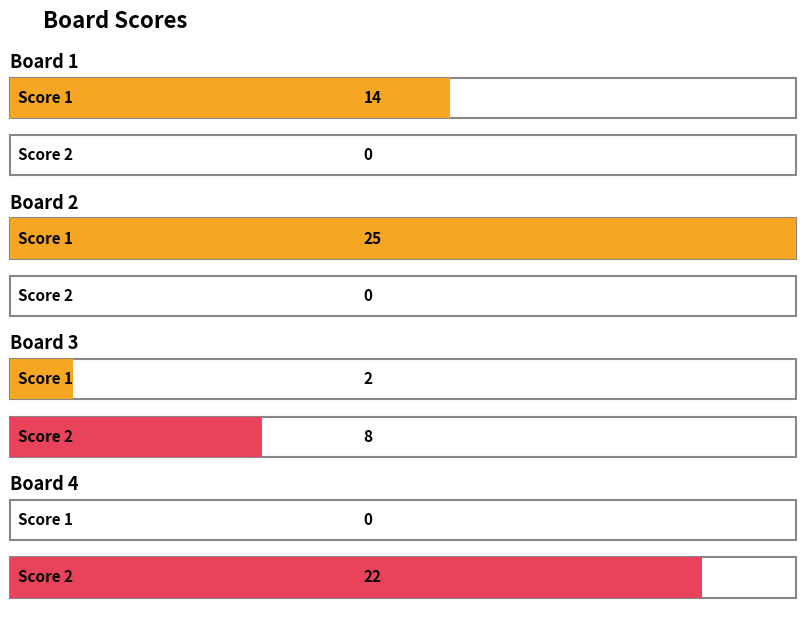

How many bars are there in each group?

2